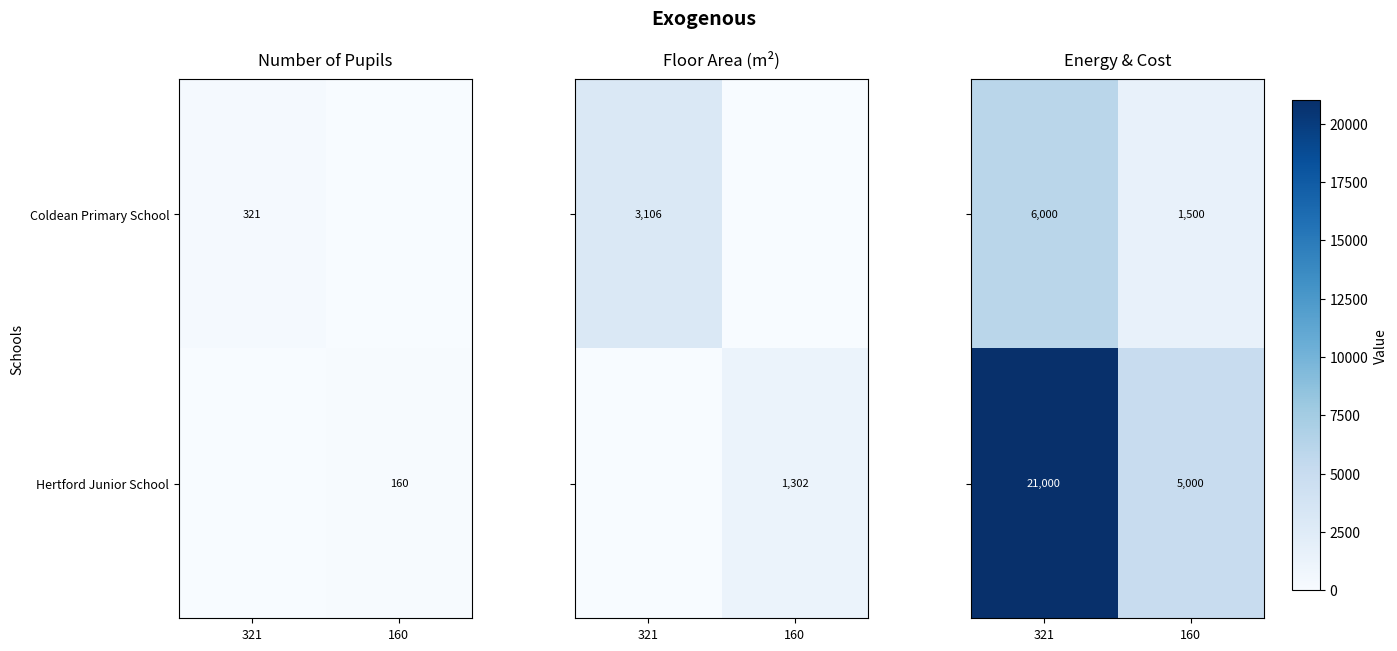

Between 321 and 160, which is larger?

321